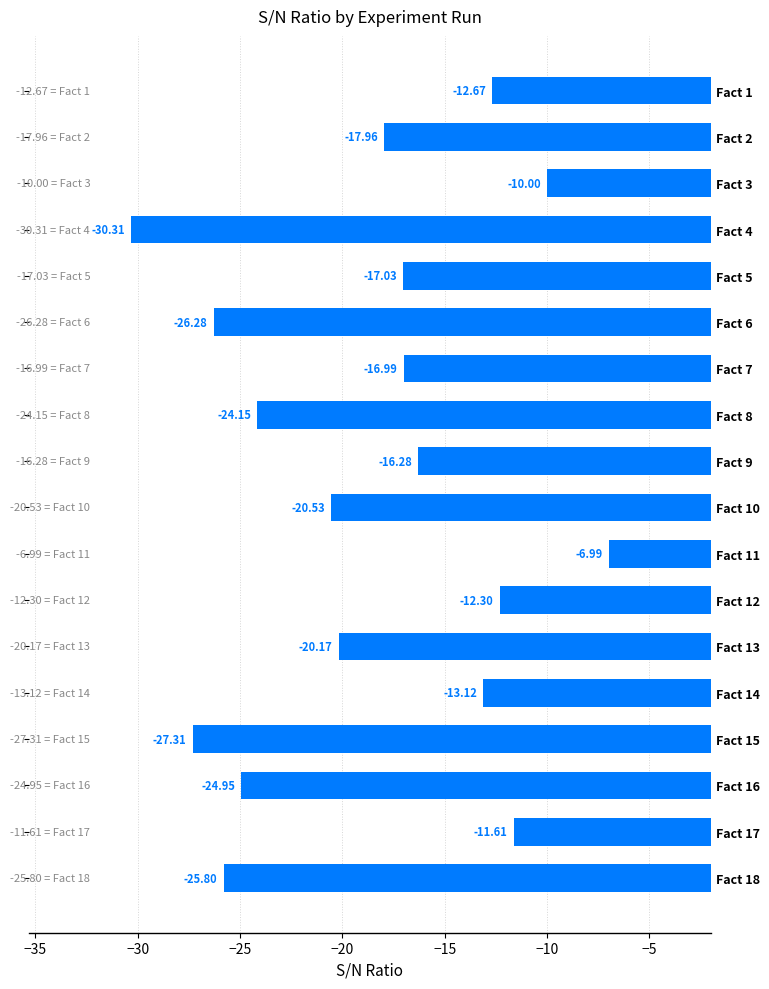

Does the chart contain any negative values?

Yes